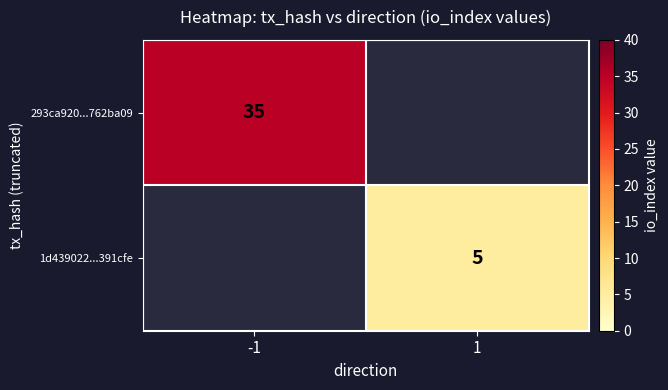

The 1d439022...391cfe series shows 5 at 1. True or false?

True